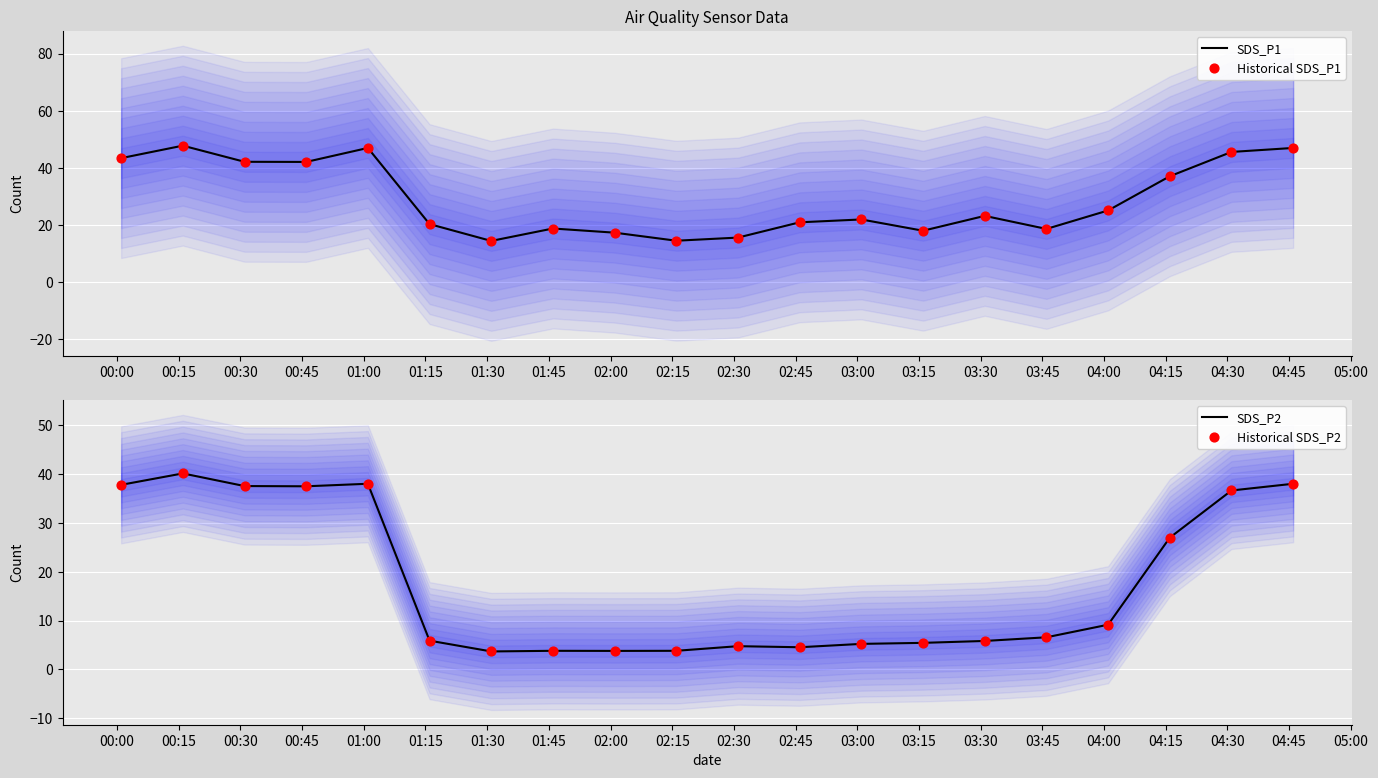

At how many categories does at least one series exceed 5?

20